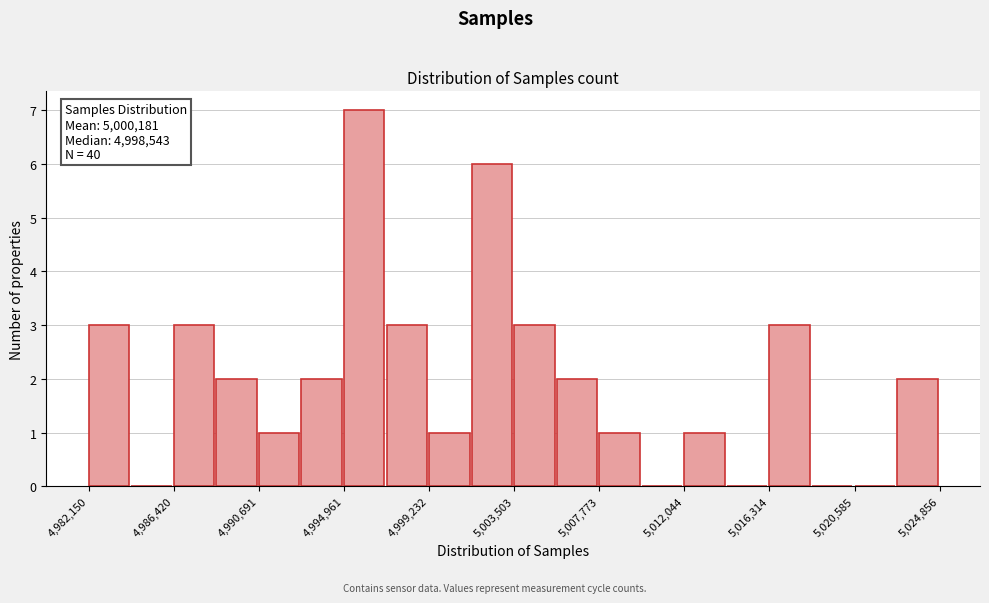

Over which range of the x-axis is the bar tallest?

4995000 to 4997000